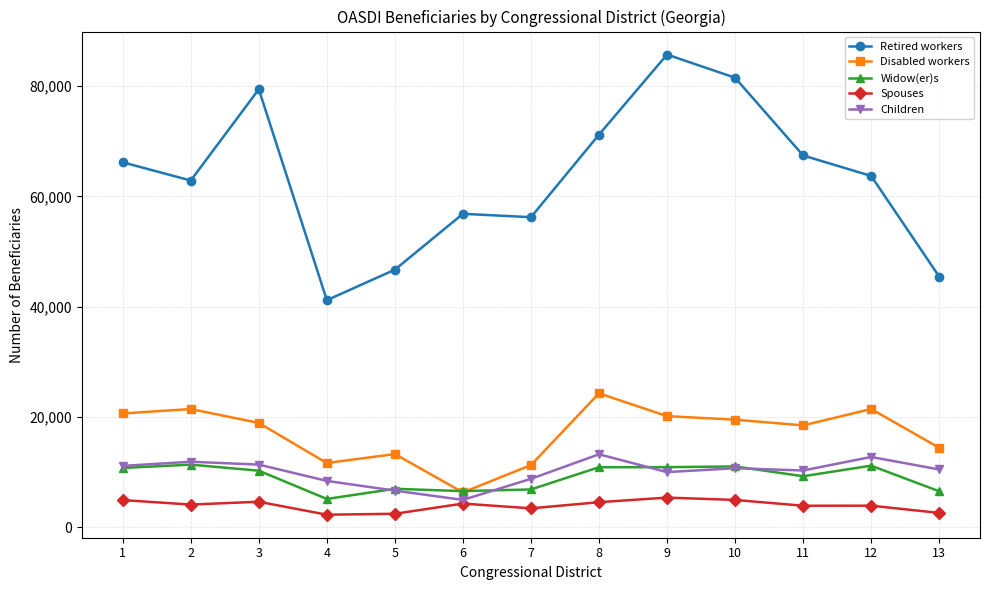

At which category does Disabled workers reach its first local peak?

2